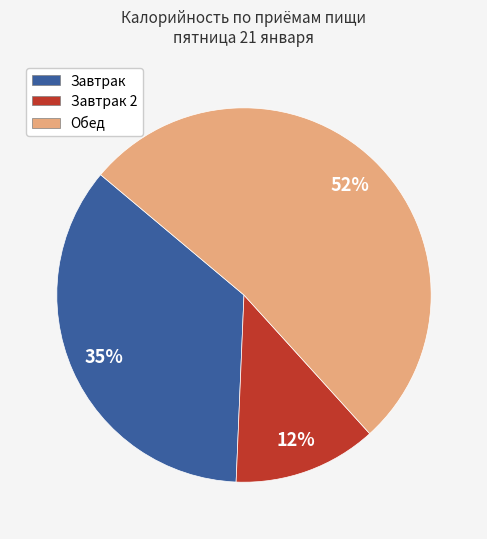

To the nearest percent, what is the average slice percentage?

33%